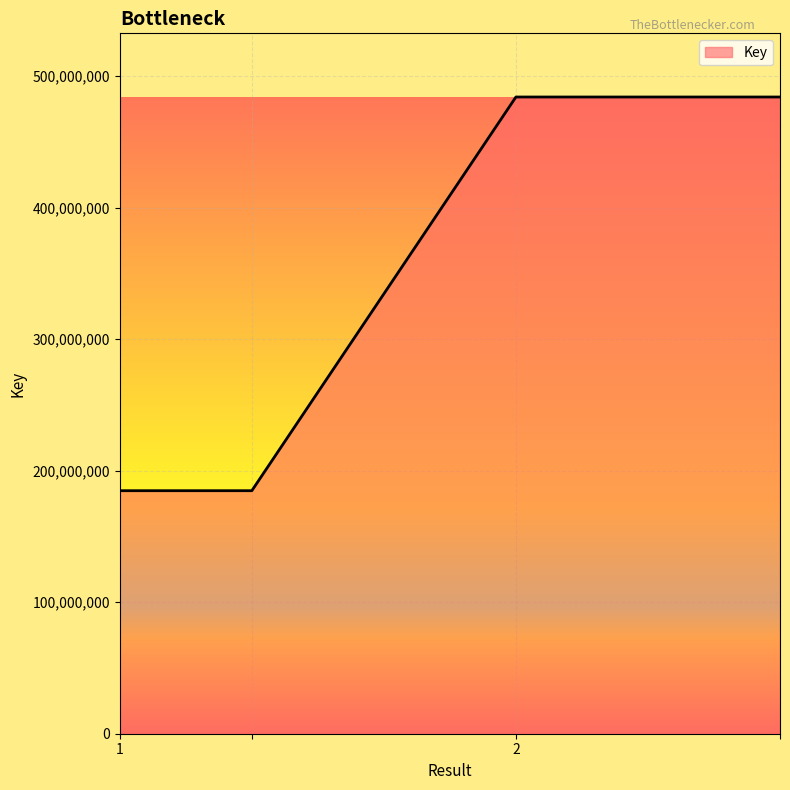

Reading left to right, what are all the values shown in this chart?

184783309	184783309	484133044	484133044